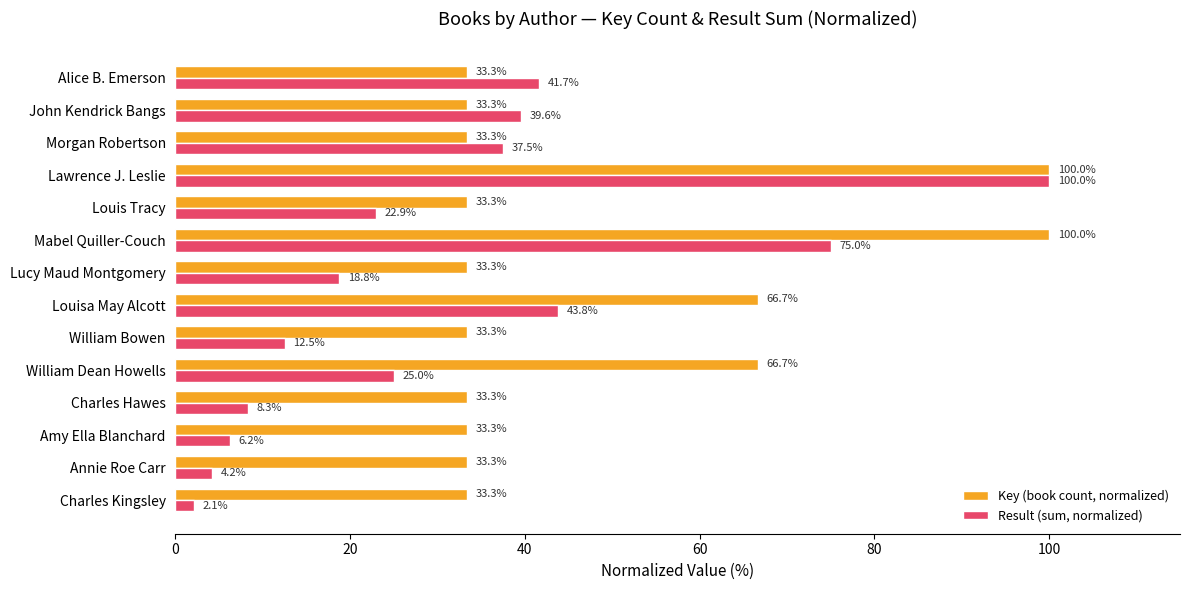

Which series changed the most between Charles Hawes and Louisa May Alcott?

Result (sum, normalized)